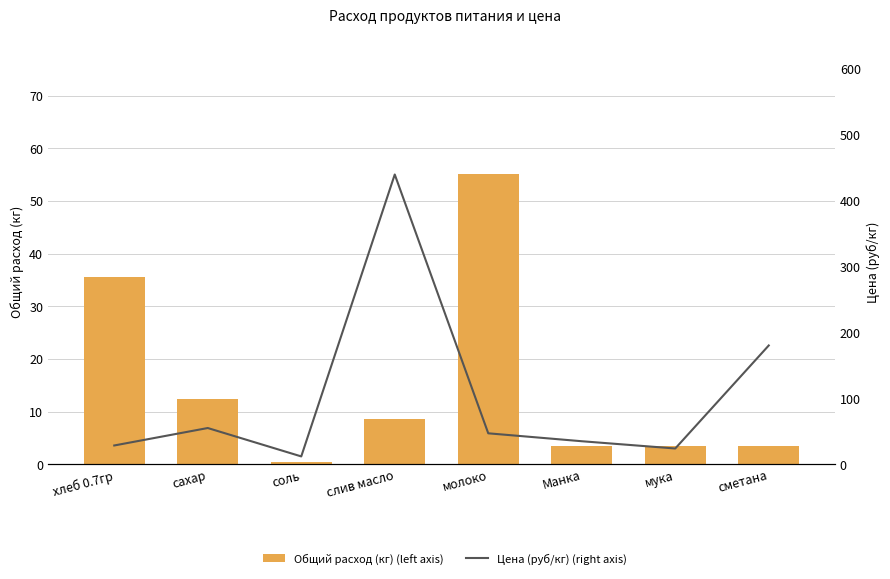

Between слив масло and мука, which is larger?

слив масло